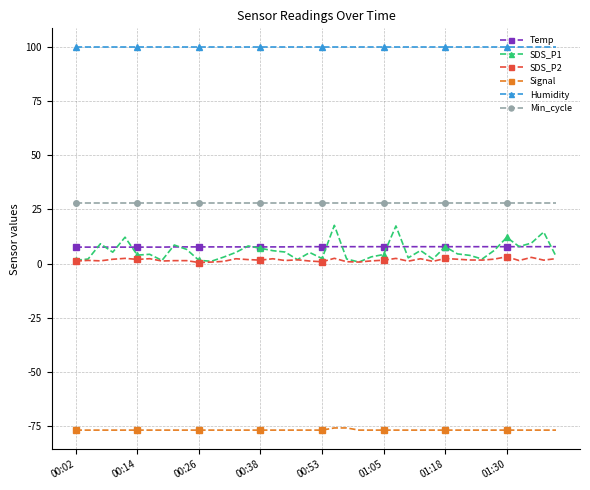

What is the maximum value shown in the chart?

99.9